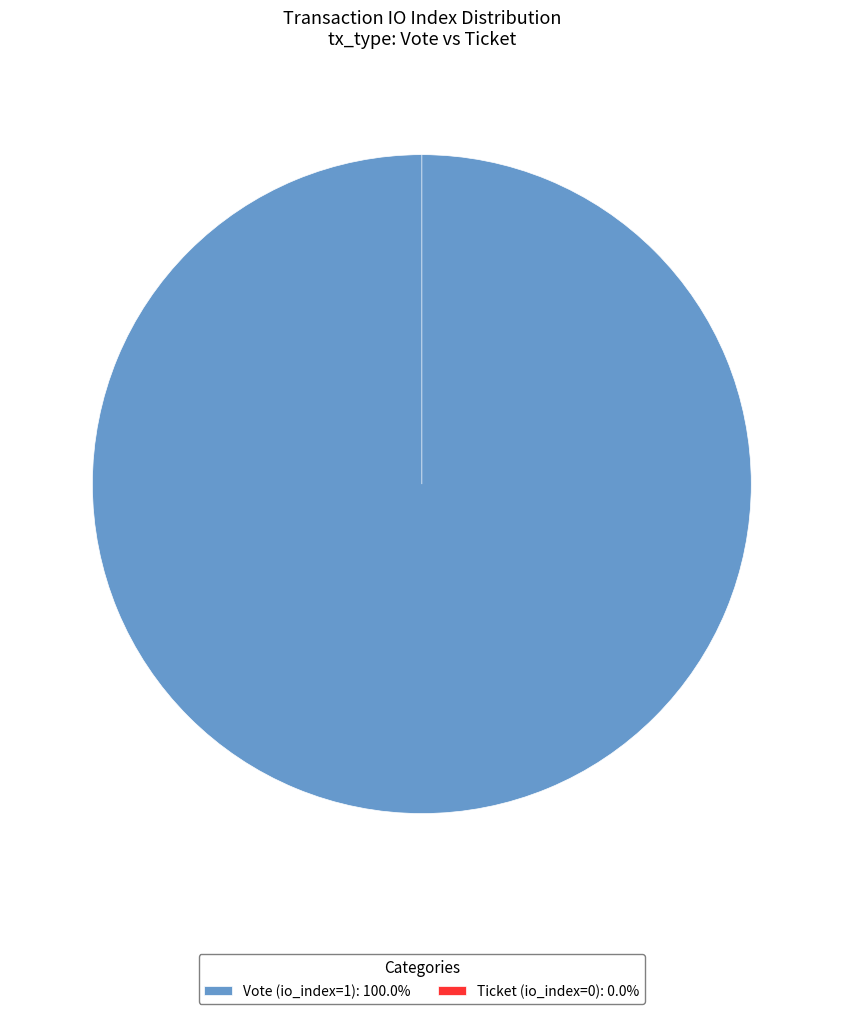

True or false: Vote (io_index=1) accounts for 99% of the total.

False